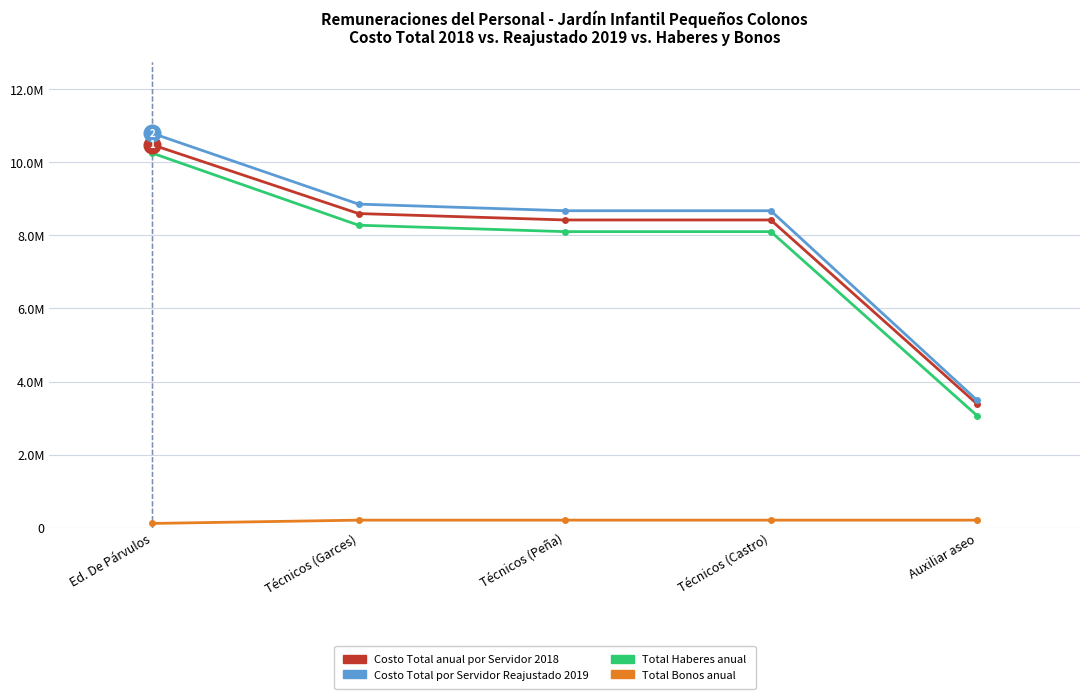

What are all the series names shown in the legend?

Costo Total anual por Servidor 2018, Costo Total por Servidor Reajustado 2019, Total Haberes anual, Total Bonos anual